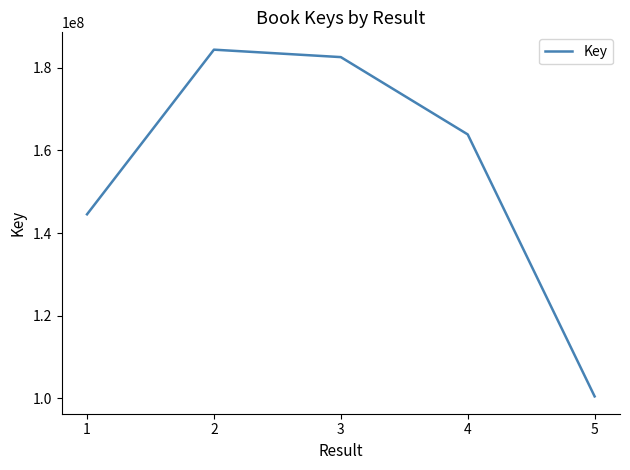

Reading left to right, transcribe all the data shown in this chart.

144532423	184432051	182628950	163893230	100403618